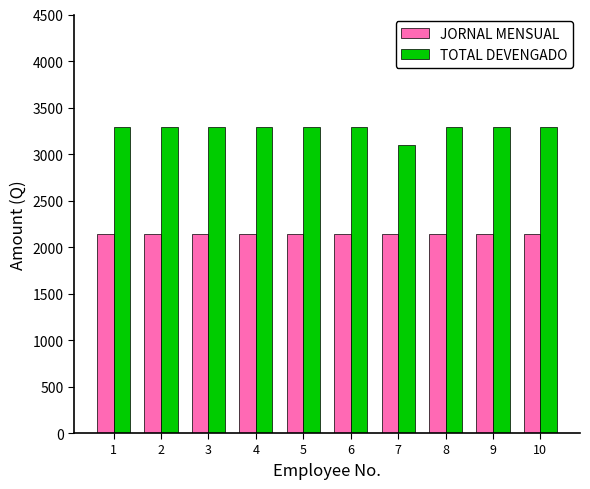

List the series in order of their peak value, highest first.

TOTAL DEVENGADO, JORNAL MENSUAL